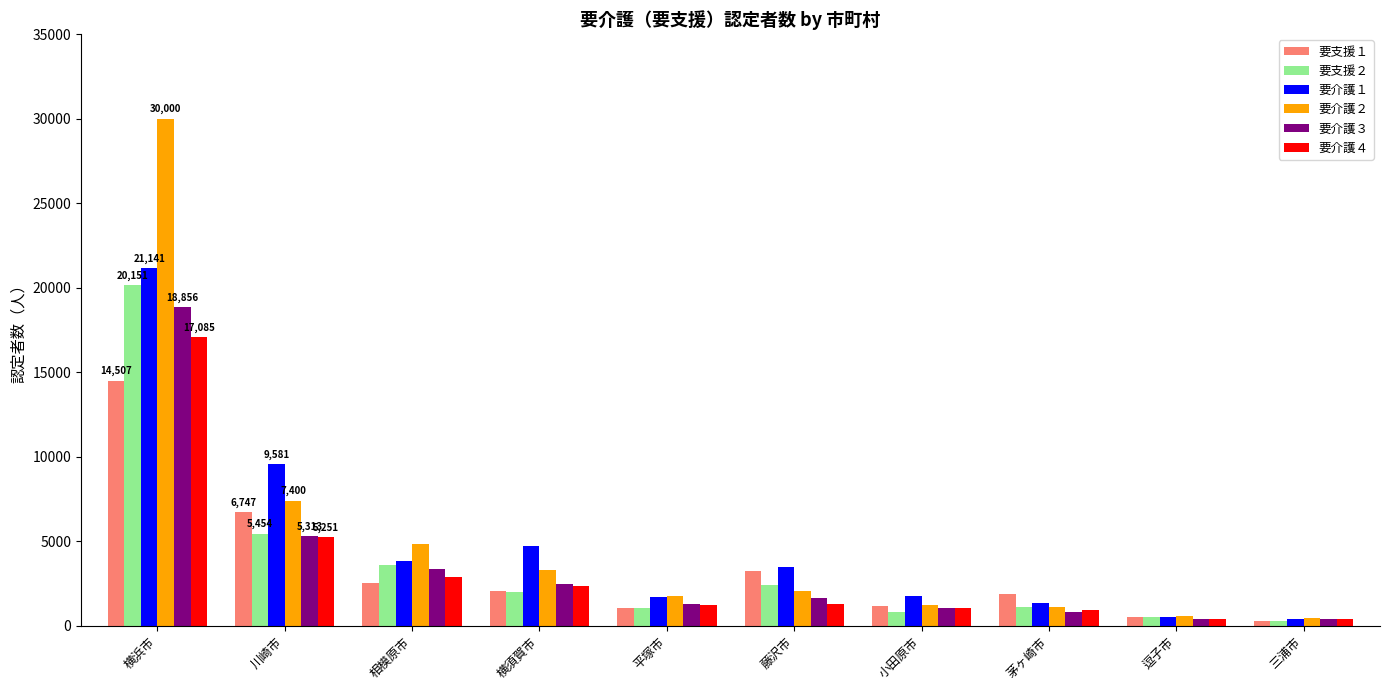

Read the 要支援１ value at 平塚市, to the nearest 50.

1000